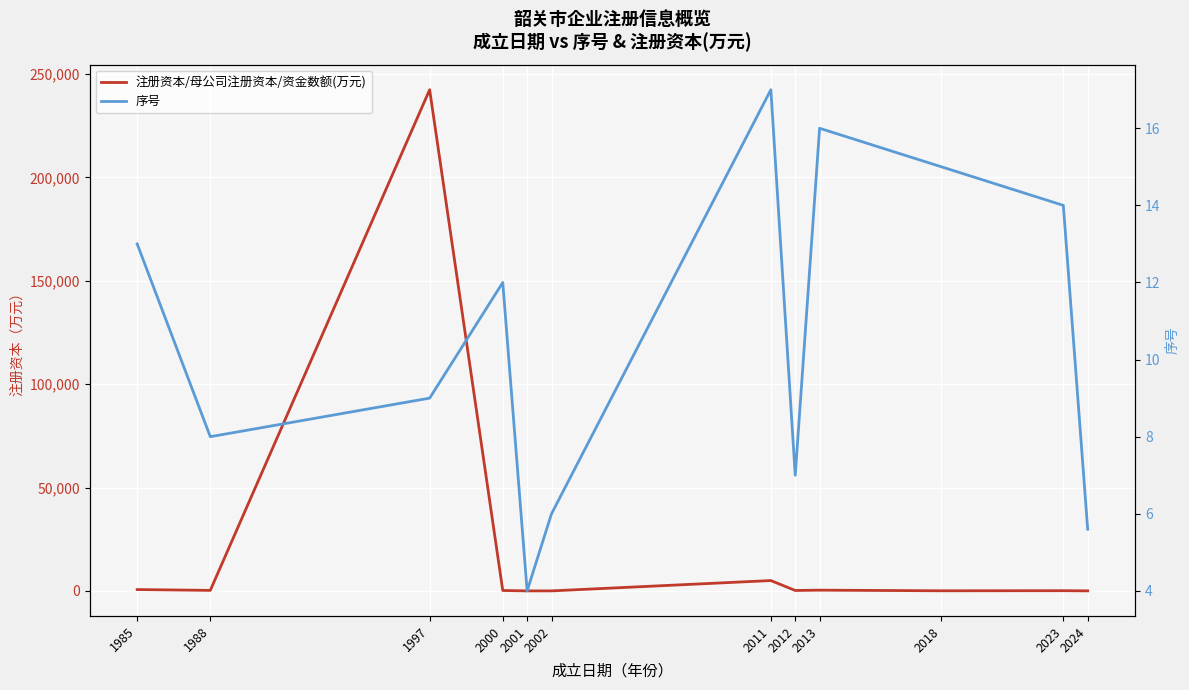

After their last crossing, which series has the higher values: 序号 or 注册资本/母公司注册资本/资金数额(万元)?

注册资本/母公司注册资本/资金数额(万元)